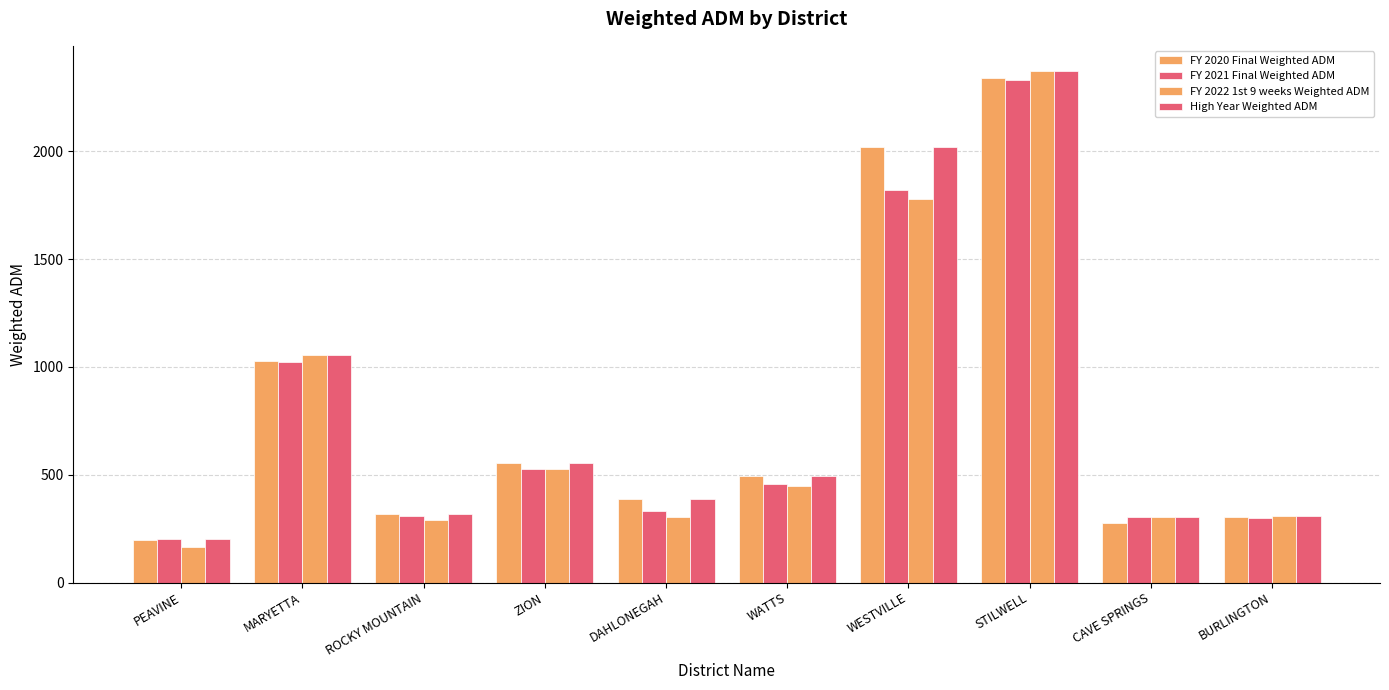

How many bars are there in each group?

4